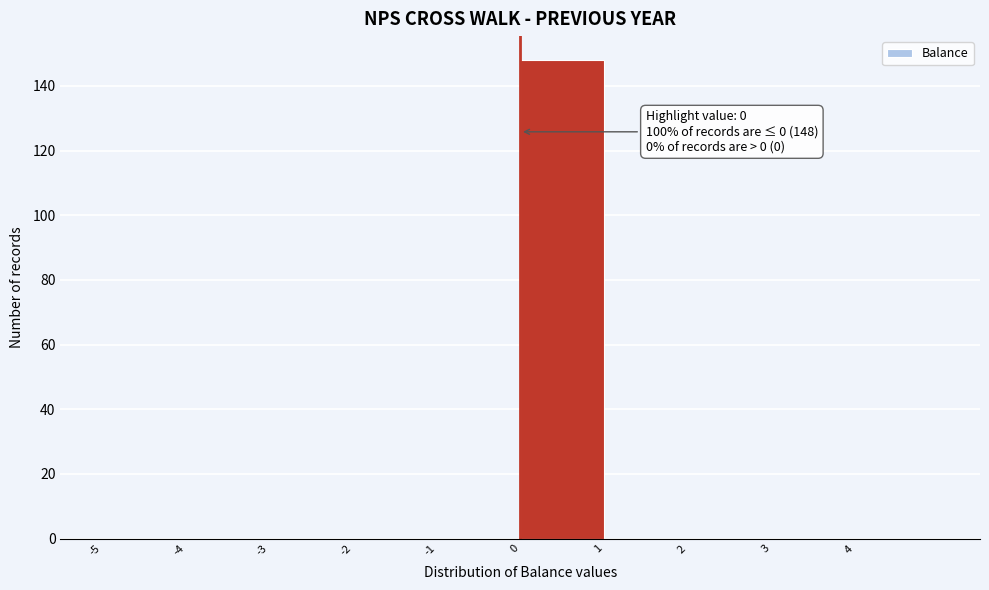

Which range on the x-axis has the tallest bar?

0 to 1